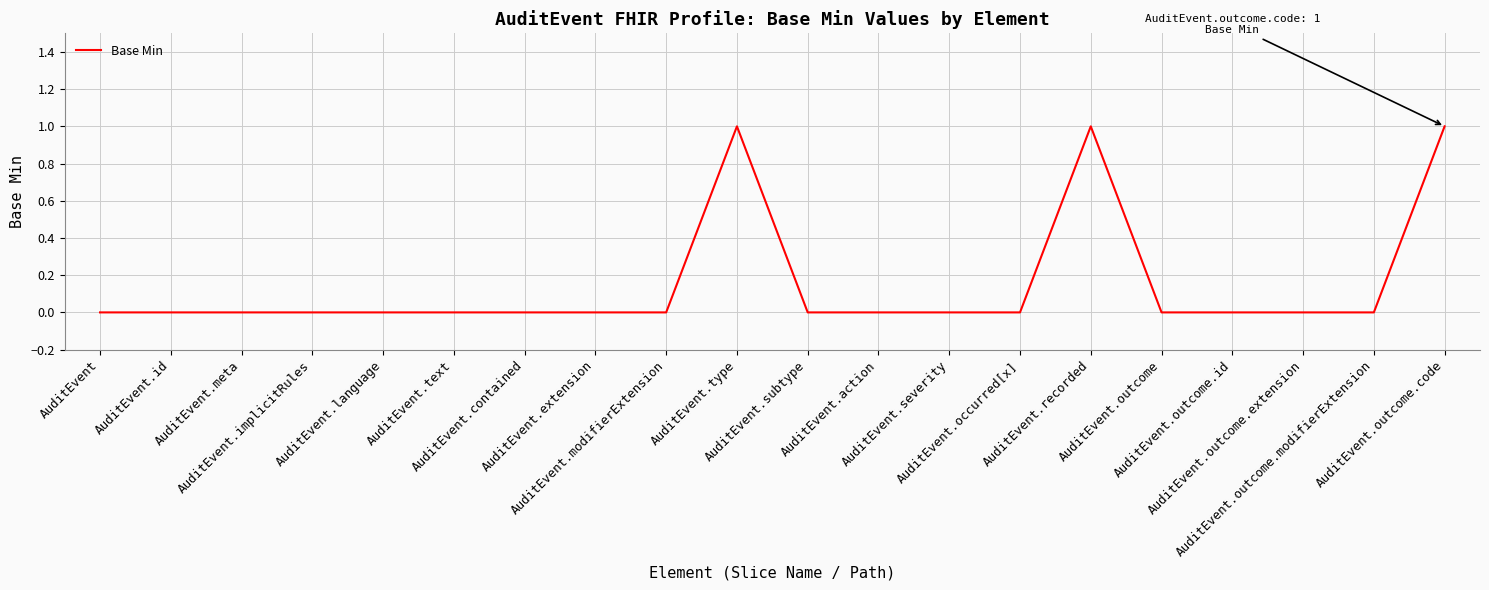

What position from the right is AuditEvent.language?

16